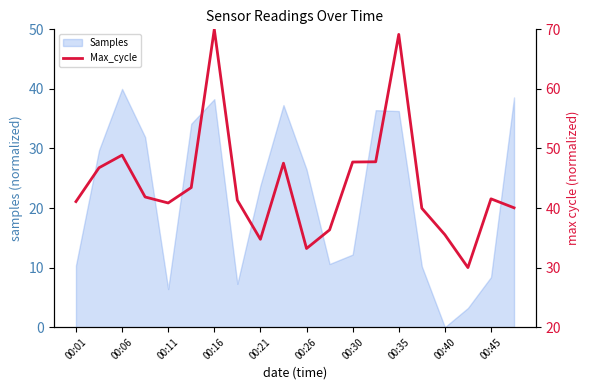

True or false: Samples has a value of 10.4 at 00:01.

True